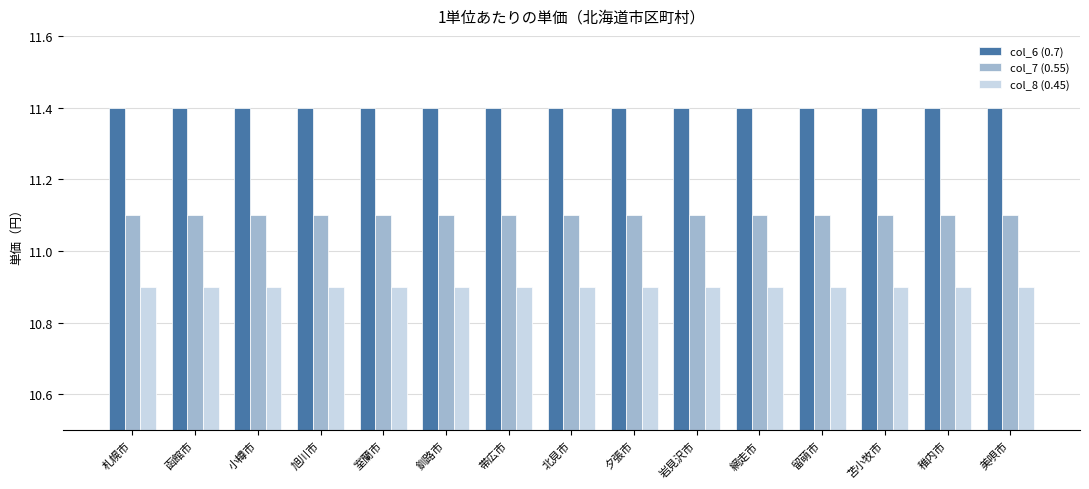

Which series has the largest total across all categories?

col_6 (0.7)